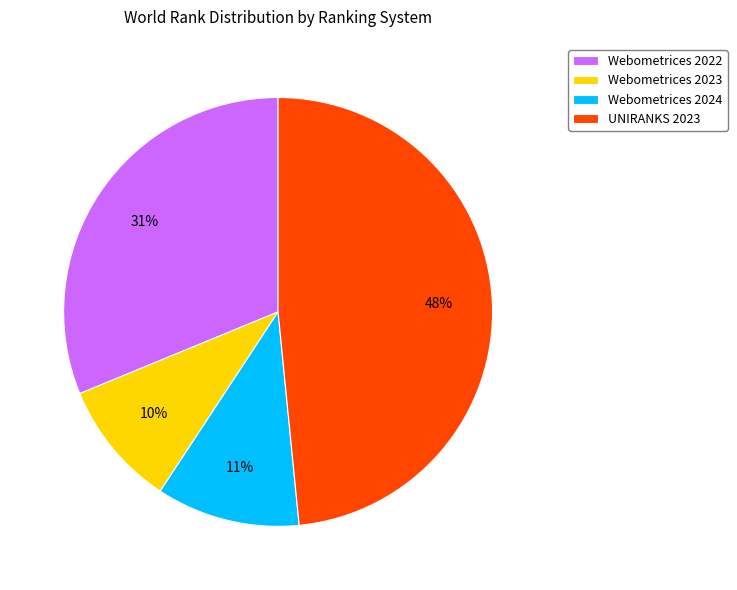

To the nearest percent, what is the average slice percentage?

25%